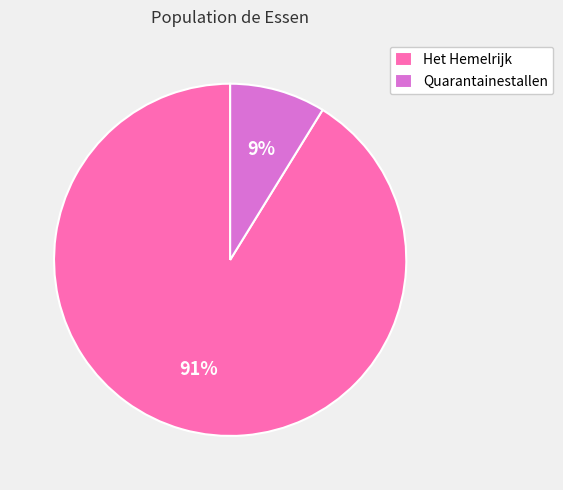

Between Quarantainestallen and Het Hemelrijk, which is larger?

Het Hemelrijk